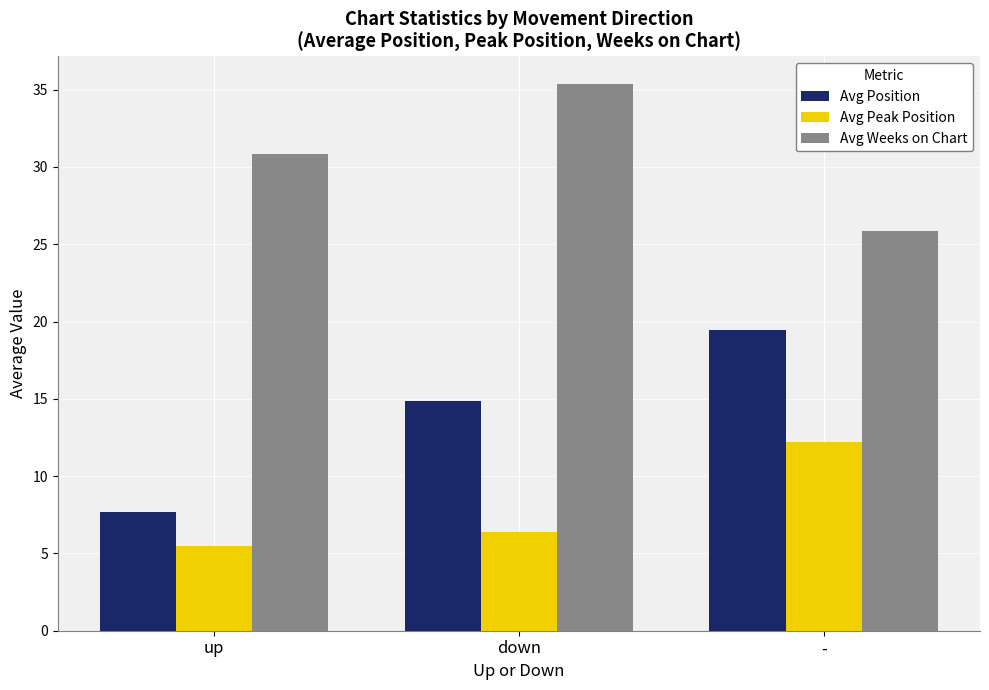

What is the difference between the maximum and minimum values in the Avg Position series?

11.8